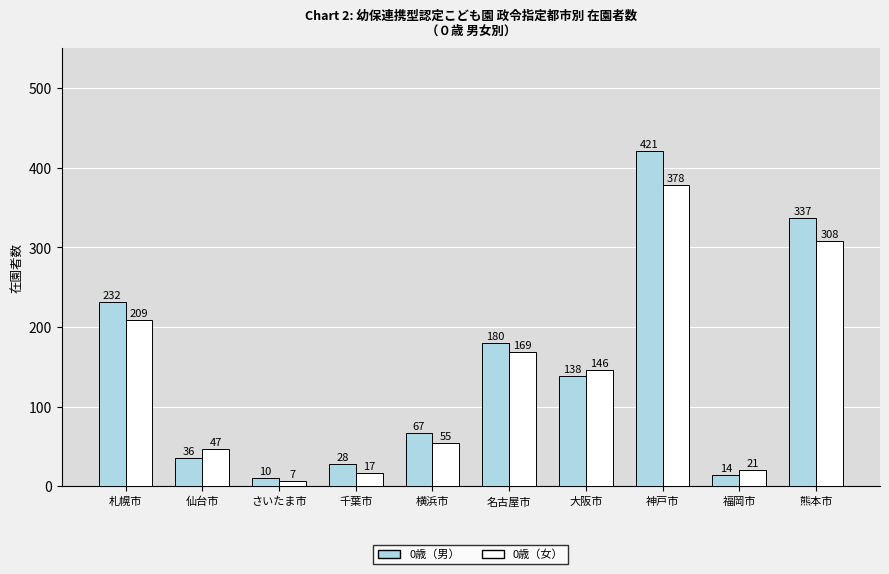

What is the total value across all series at 神戸市?

799